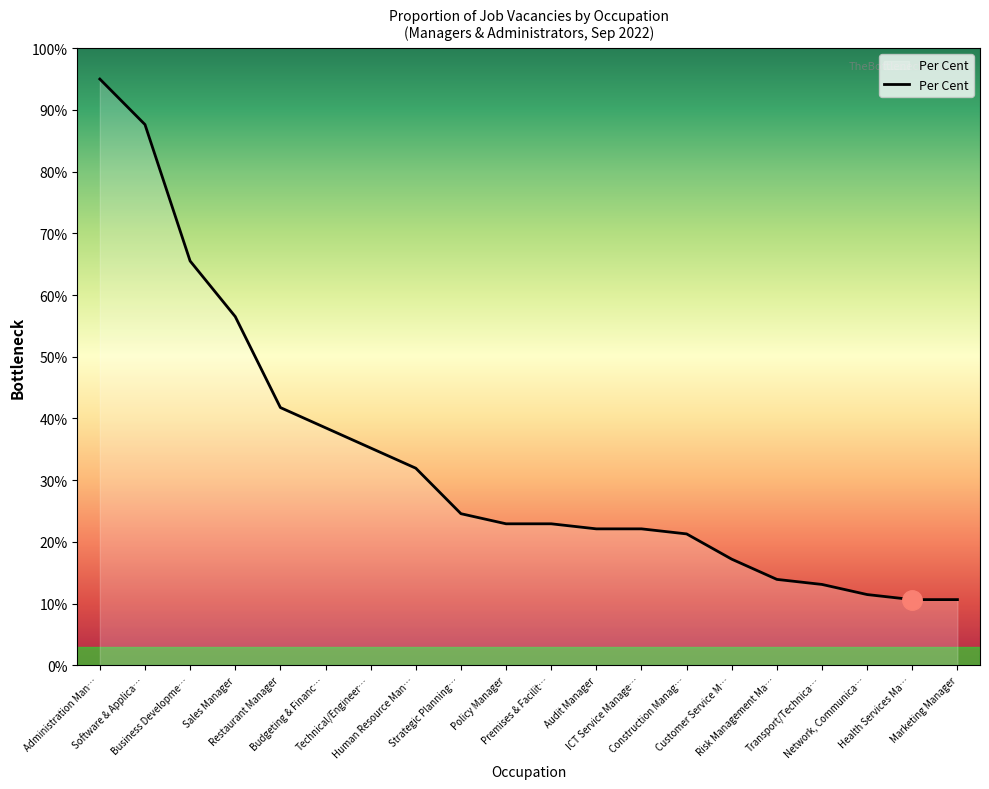

Reading left to right, list all the values displayed in this chart.

95.0	87.6	65.5	56.5	41.8	38.5	35.2	31.9	24.6	22.9	22.9	22.1	22.1	21.3	17.2	13.9	13.1	11.5	10.6	10.6